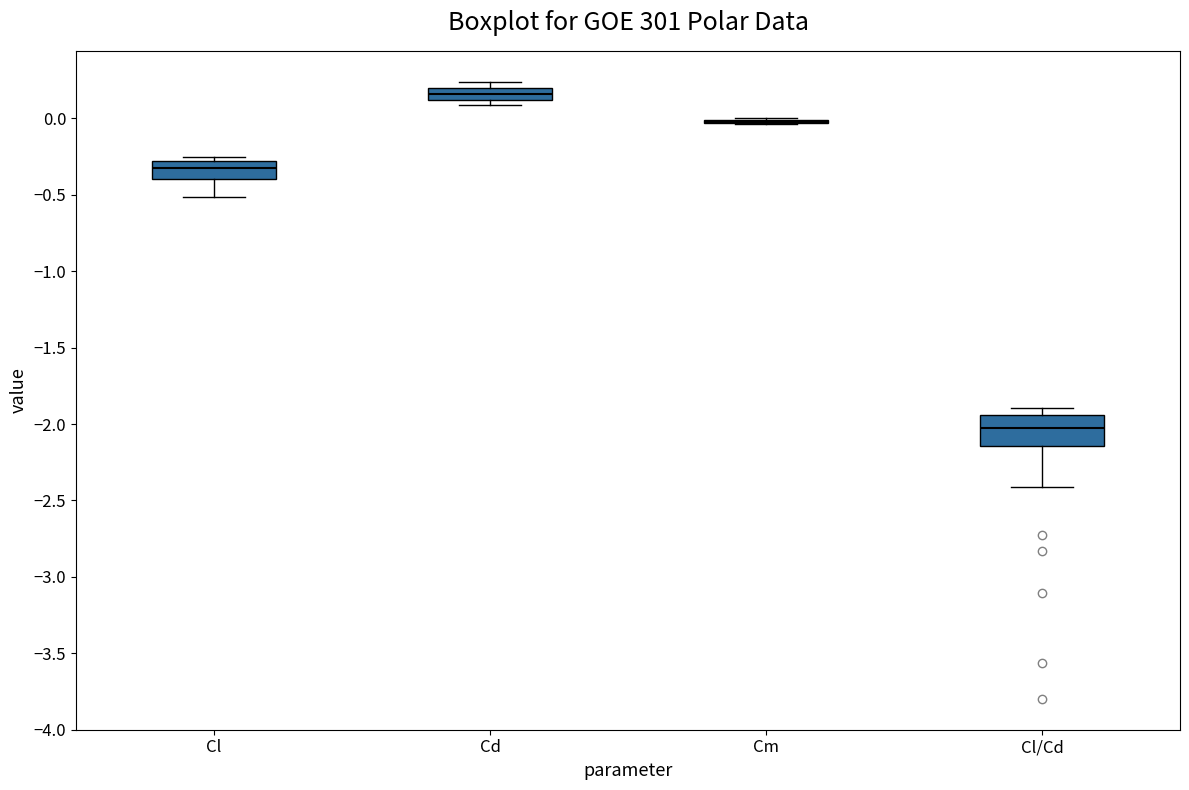

Which box is the tallest, from its lower edge to its upper edge?

Cl/Cd